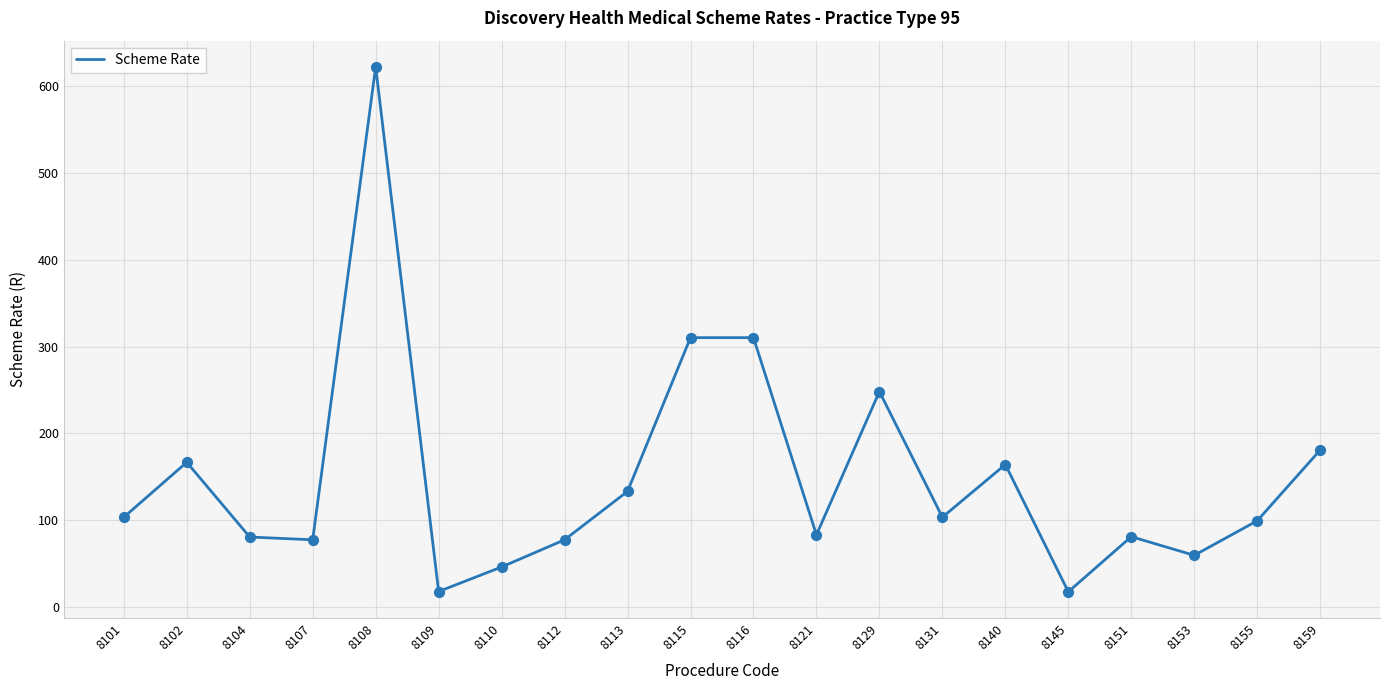

What is the change in value from 8104 to 8113?

+52.6